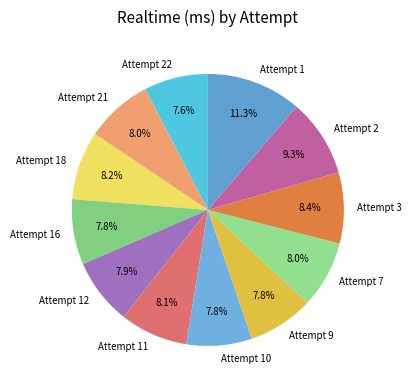

Is Attempt 12 the majority of the pie?

No